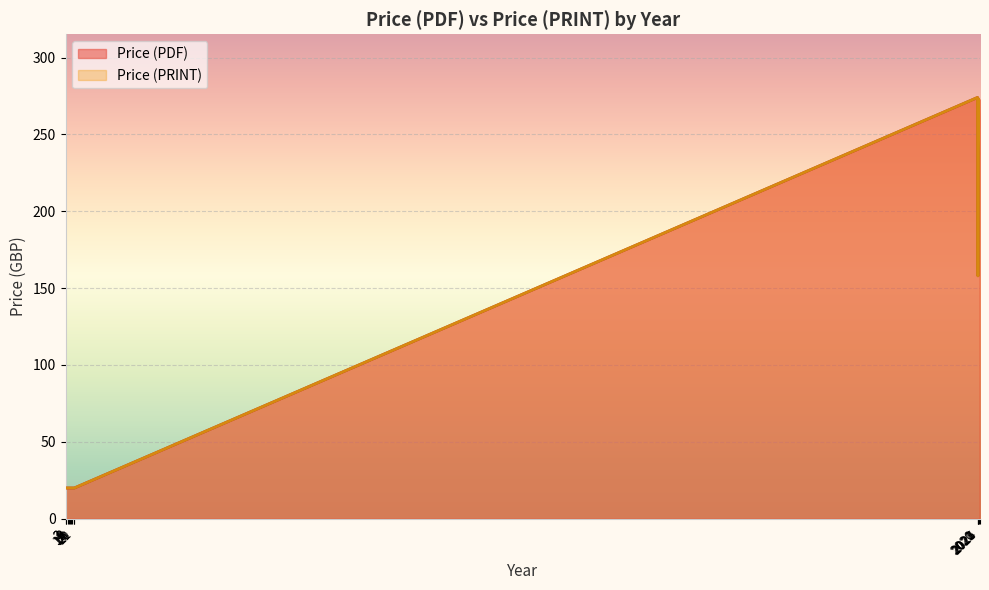

What is the label of the 17th point from the right?

21